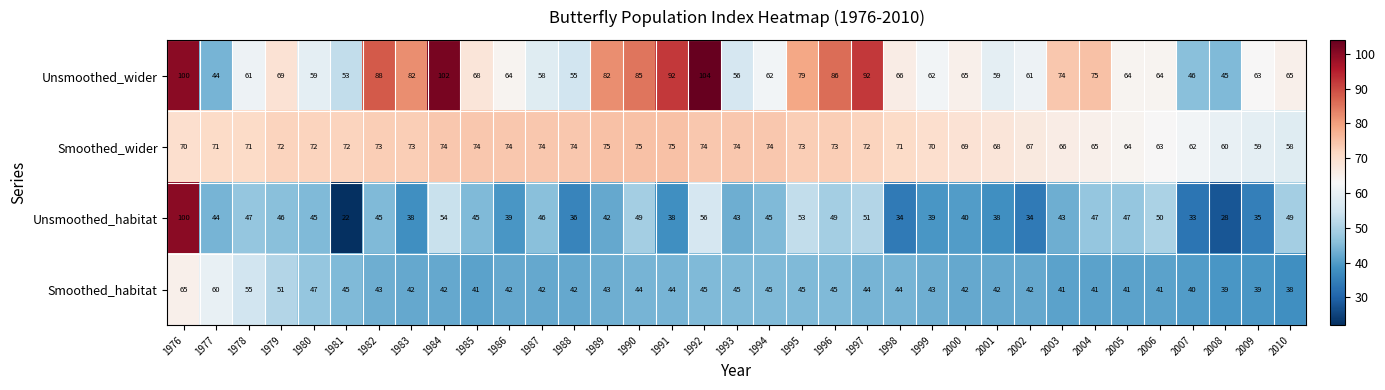

What is the average value of the Unsmoothed_wider series?

70